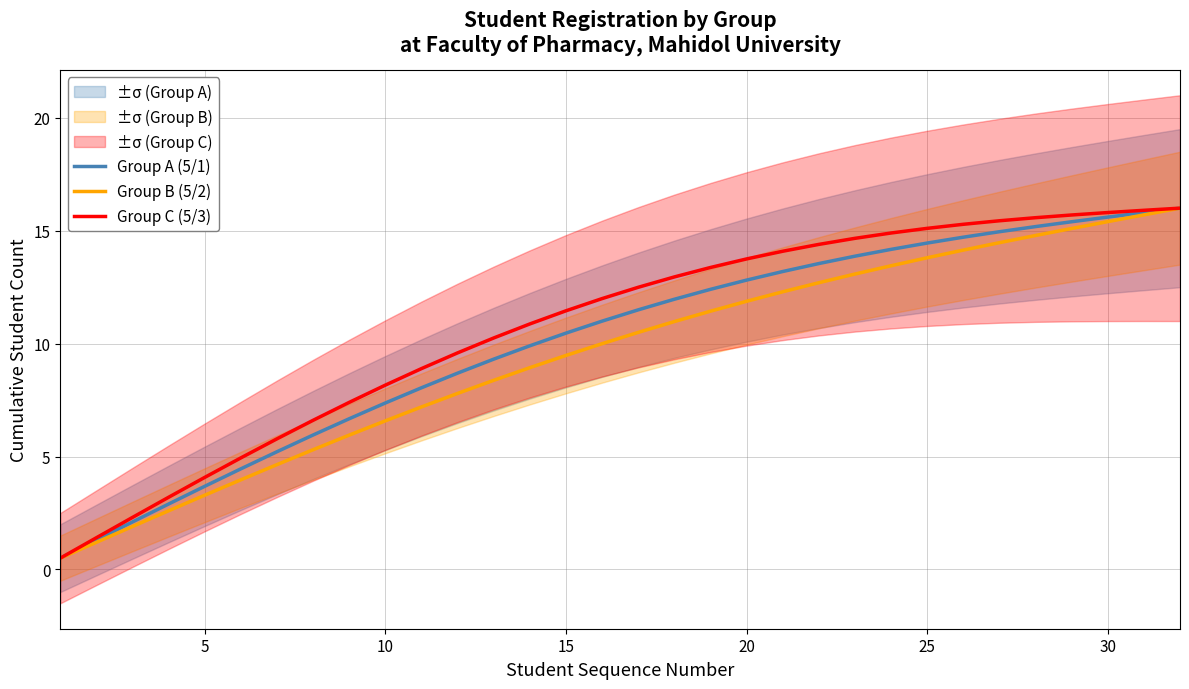

What is the difference between the maximum and minimum values in the Group A (5/1) series?

15.5